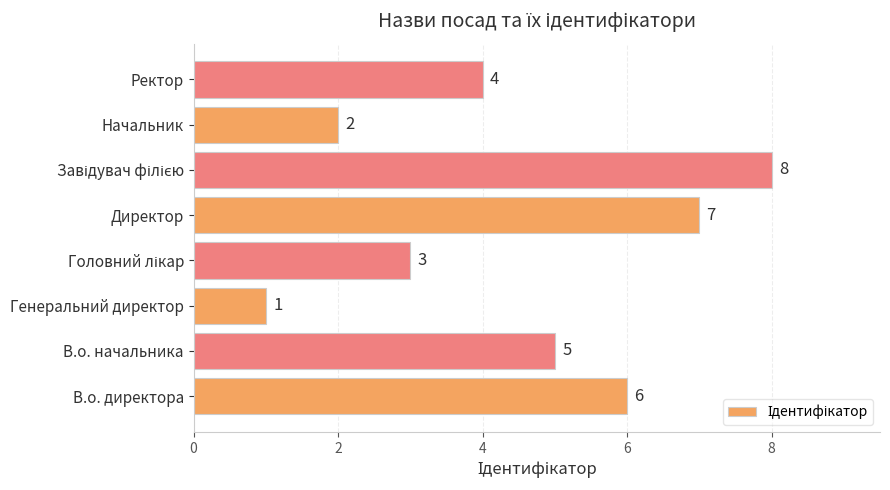

Count the values in the range 3 to 7.

5